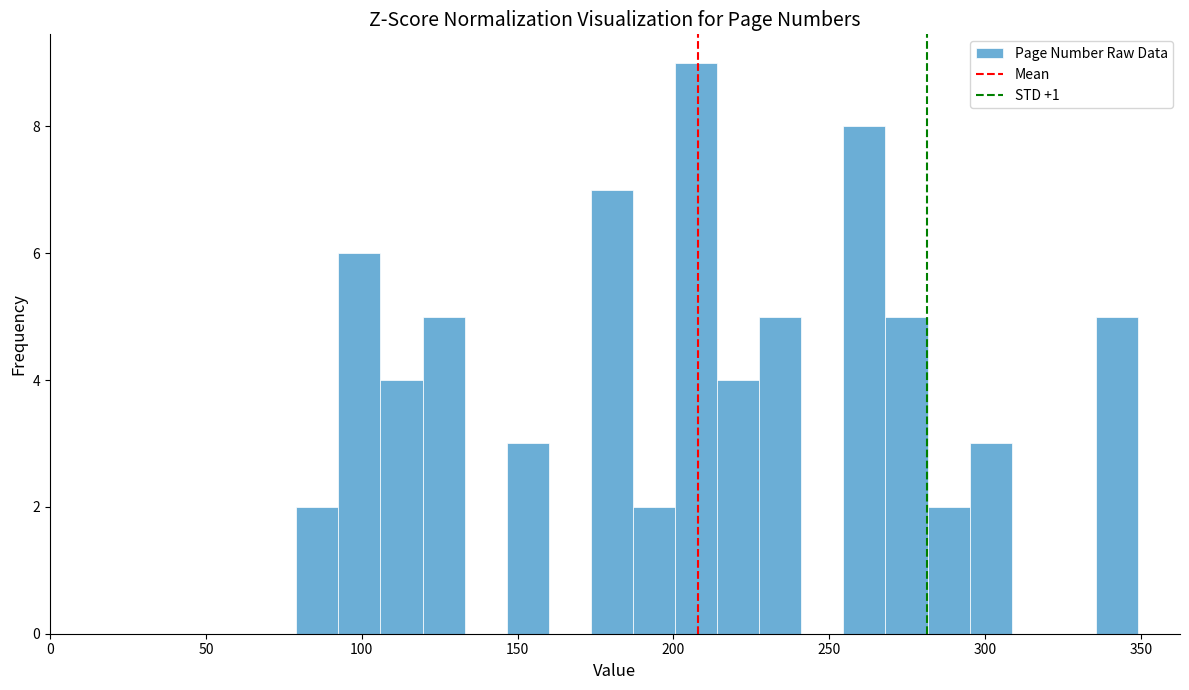

Around what value on the x-axis is the tallest bar? Give the approximate position of its centre, as read against the axis.

205